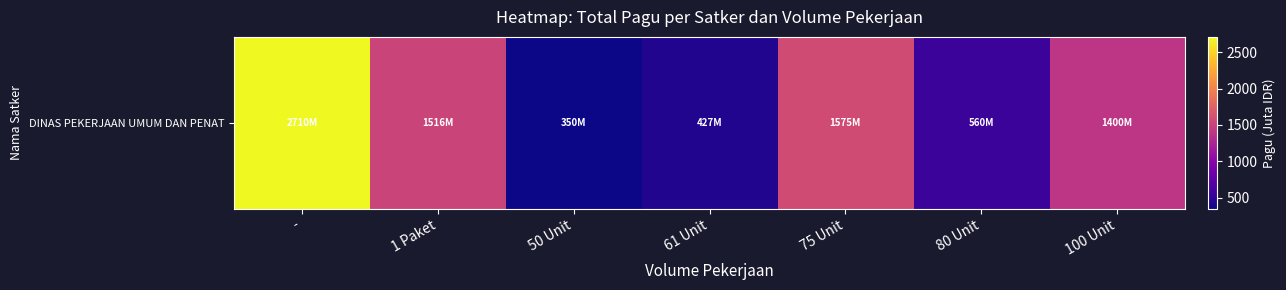

What is the difference between the second highest and minimum values?

1225.0